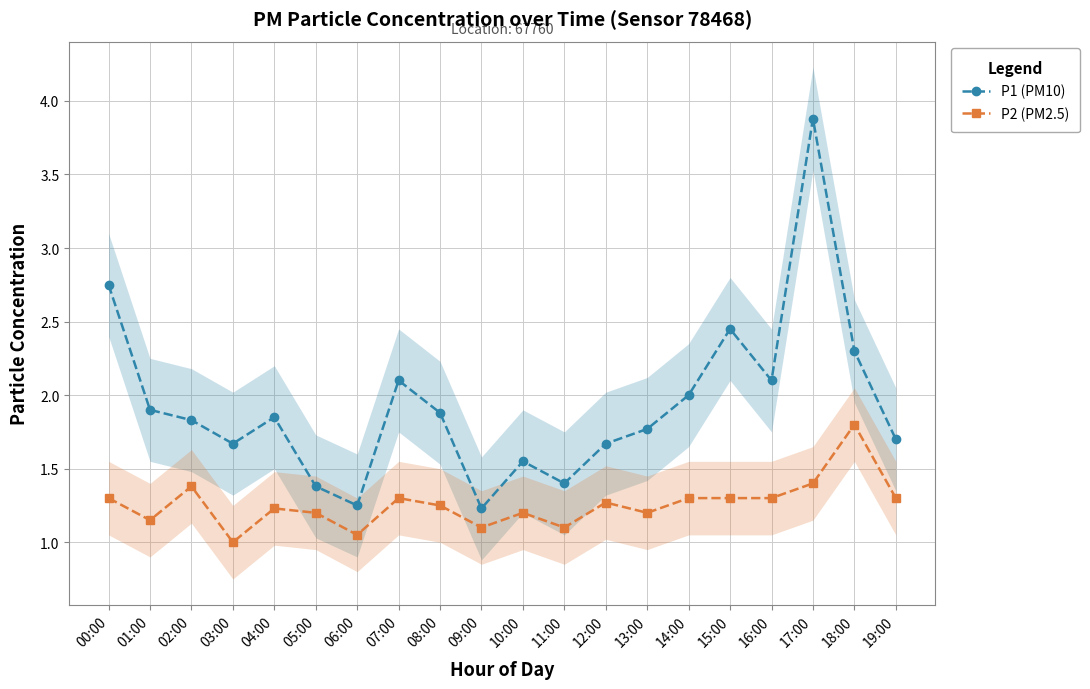

How many lines are shown in the chart?

2